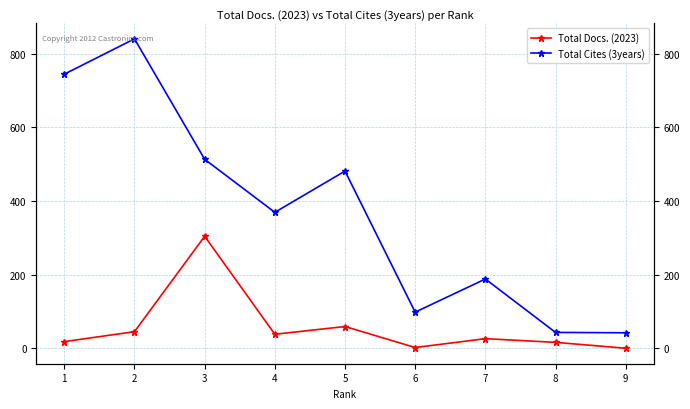

Does the chart display data point markers on the line(s)?

Yes